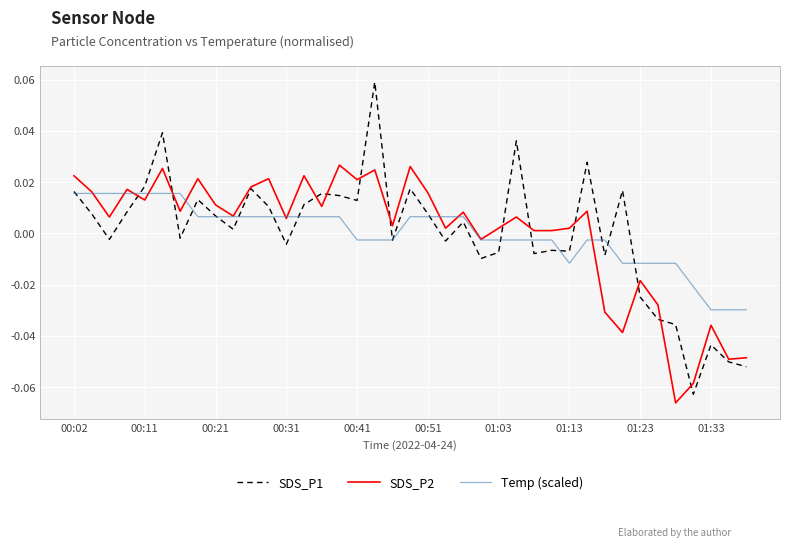

Rank the series by their maximum value, from highest to lowest.

SDS_P1, SDS_P2, Temp (scaled)